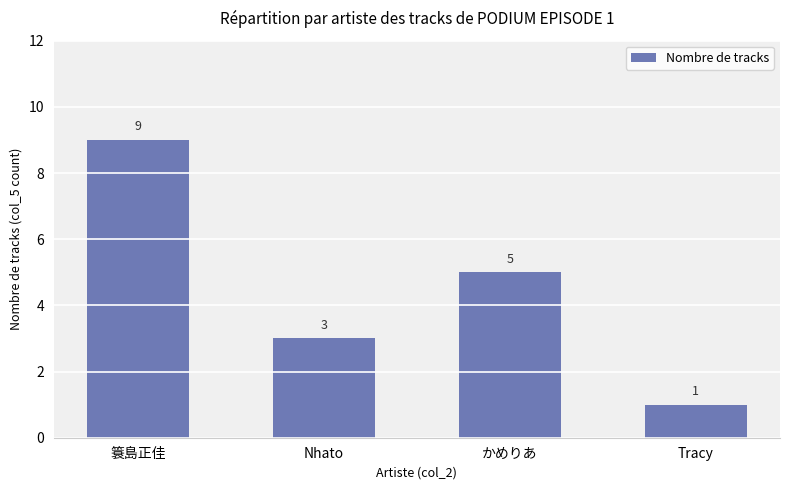

True or false: the data shows 3 at Nhato.

True